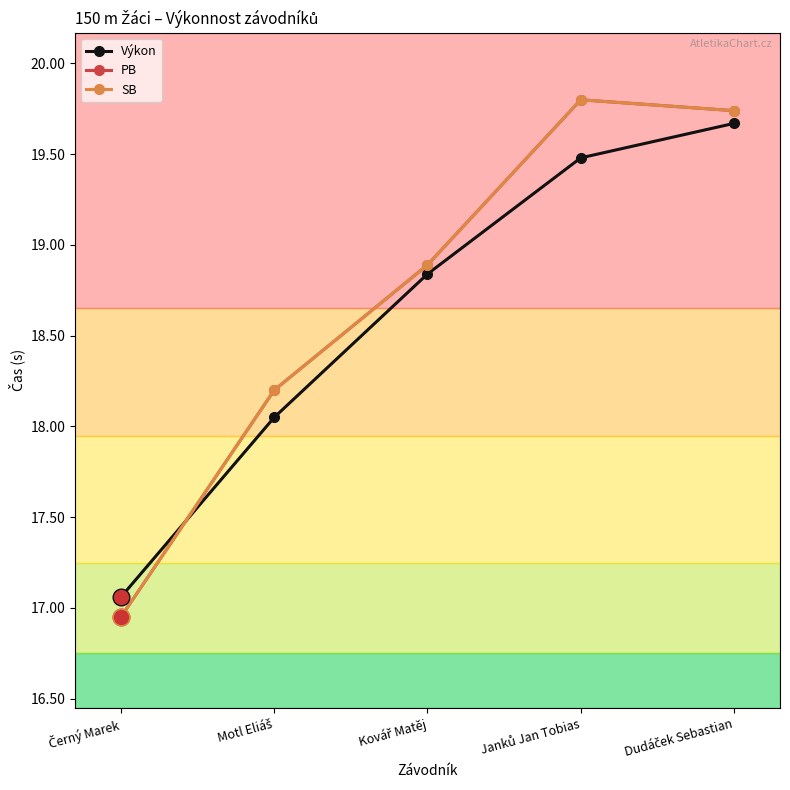

What is the difference between the maximum and minimum values in the SB series?

2.9